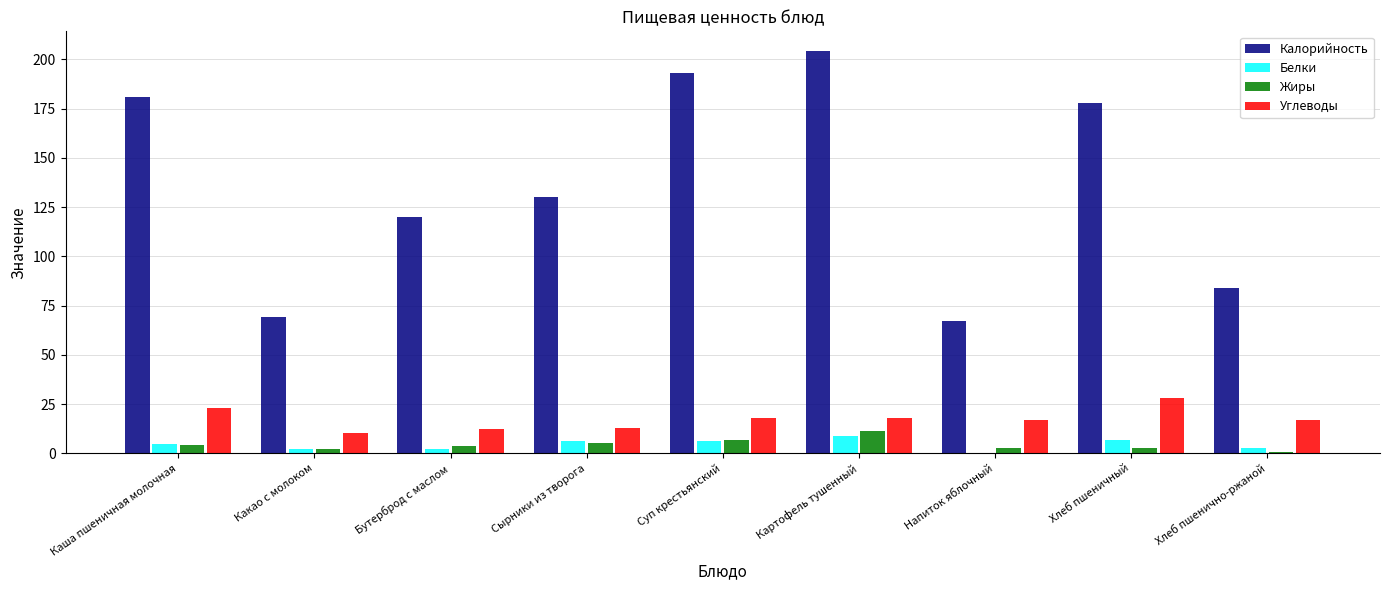

Are the bars grouped side by side (vs. stacked)?

Yes